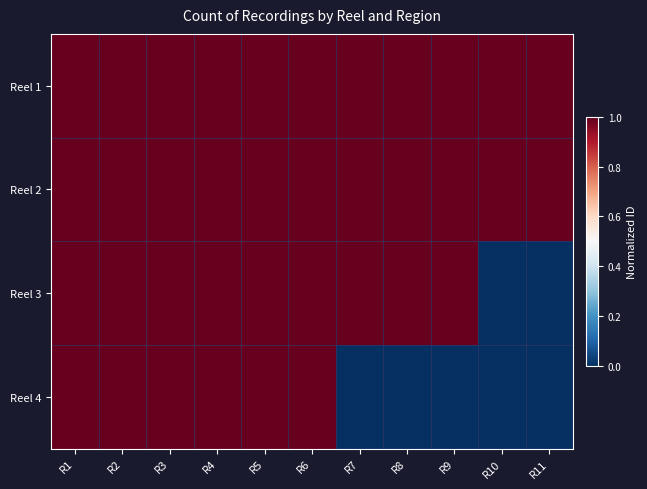

Which has a higher value, R11 or R8?

R11